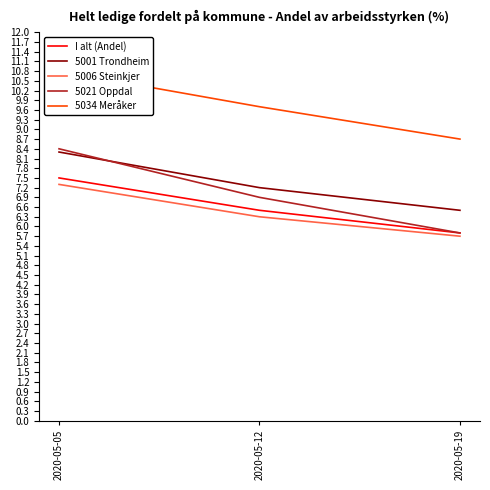

What is the value of the 5001 Trondheim point at the 3rd from the left?

6.5